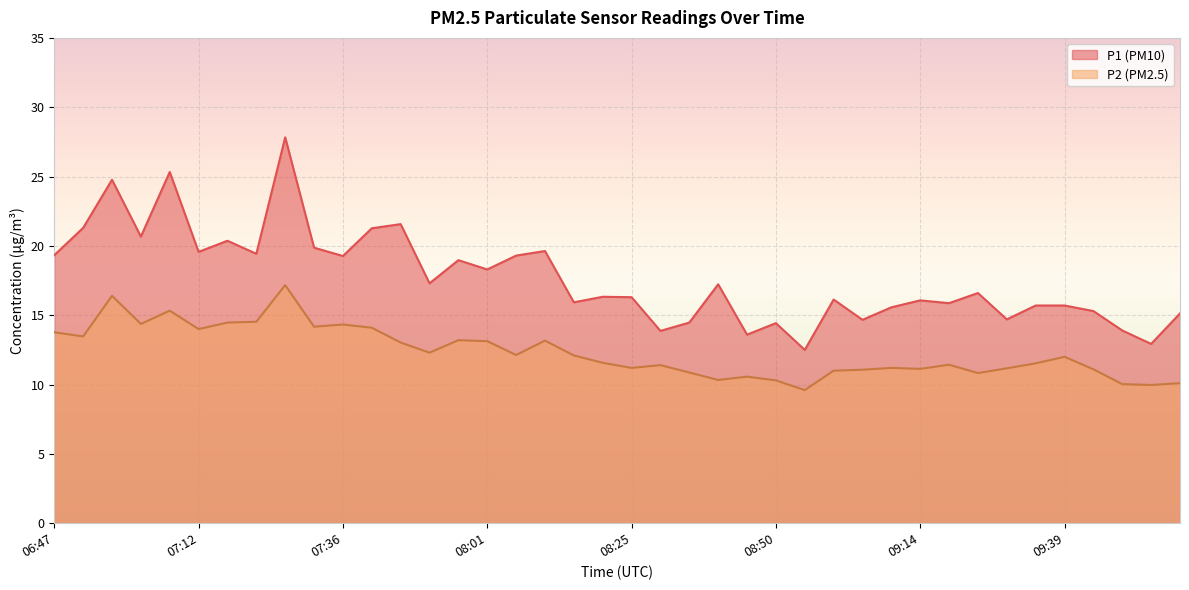

Between 07:07 and 07:16, which series saw the biggest shift?

P1